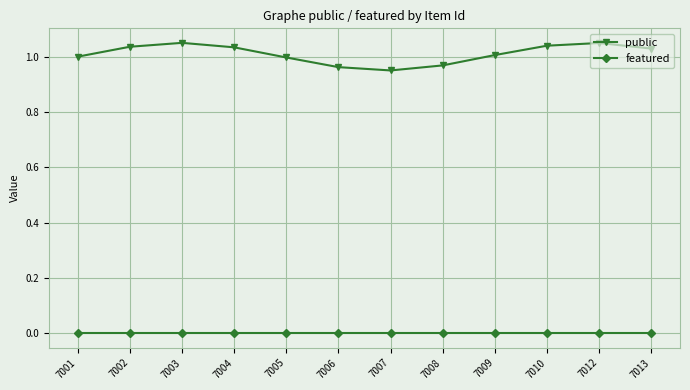

Is it true that public equals 1.0 at 7007?

True